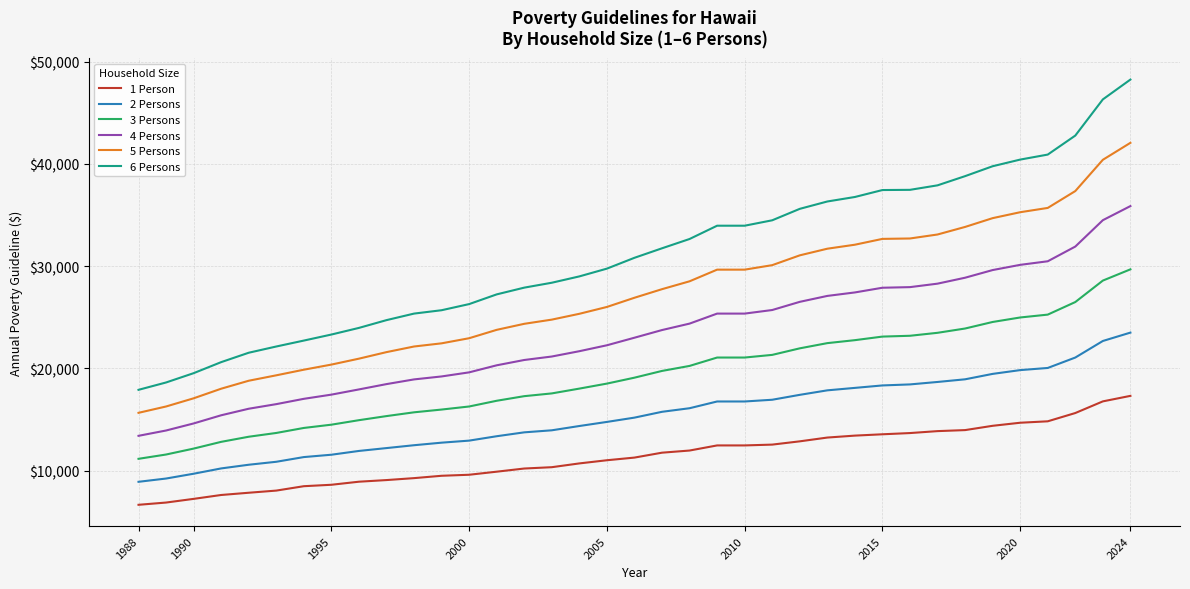

Which series has the largest total across all categories?

6 Persons